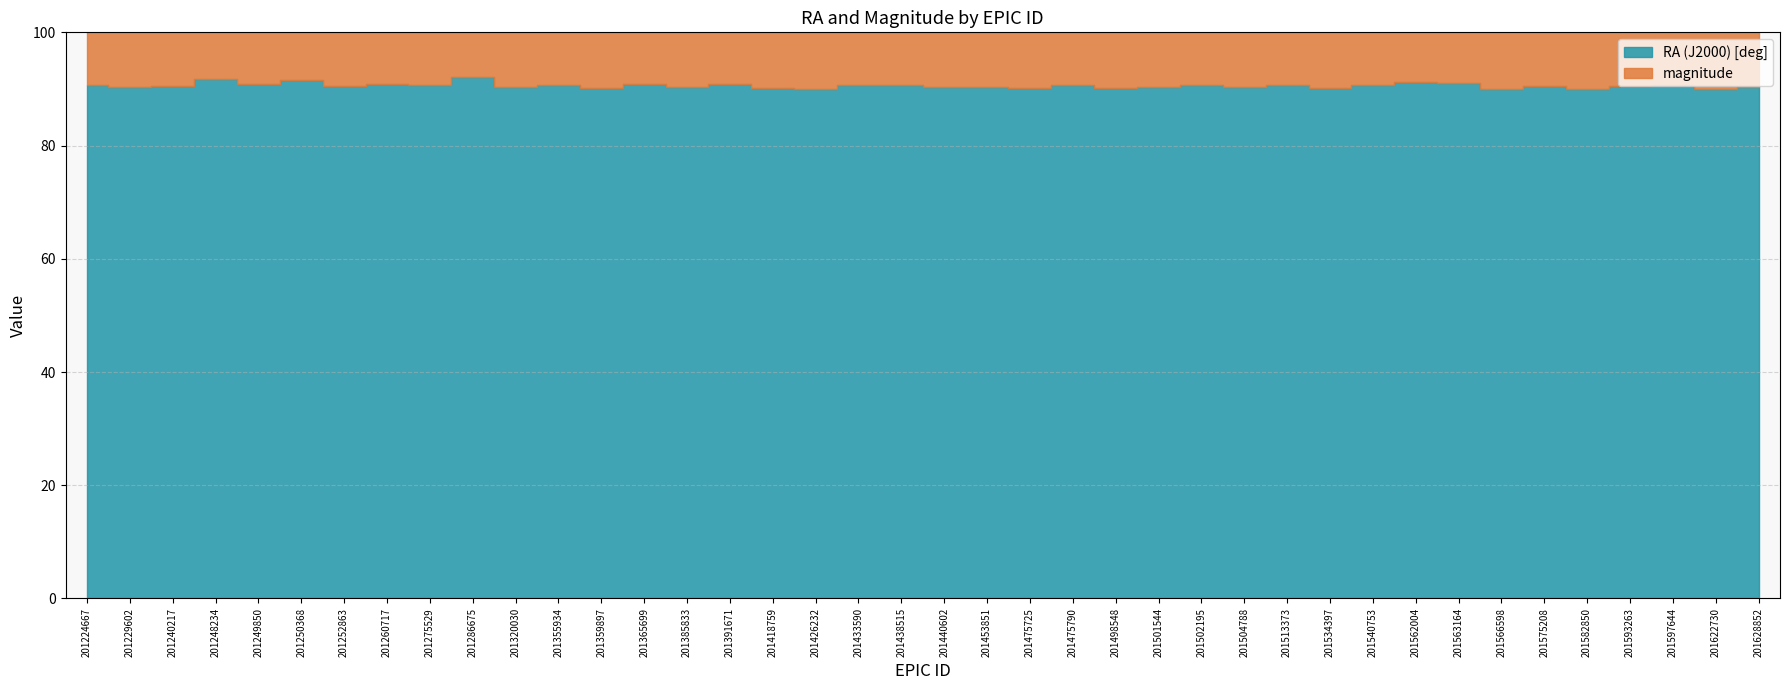

List the series in order of their overall mean, lowest first.

magnitude, RA (J2000) [deg]